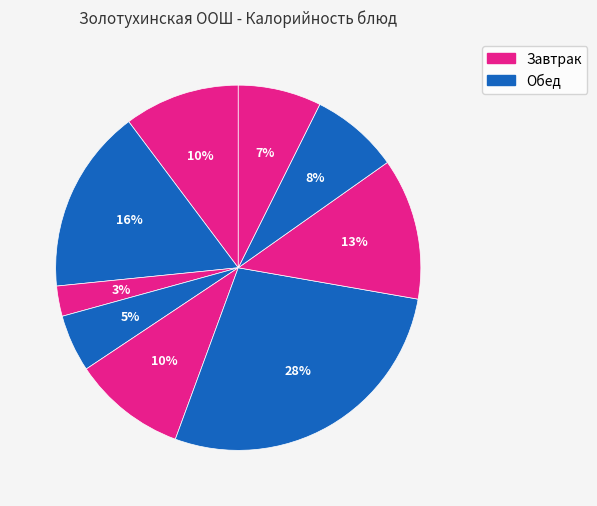

Count the number of slices in the pie.

9